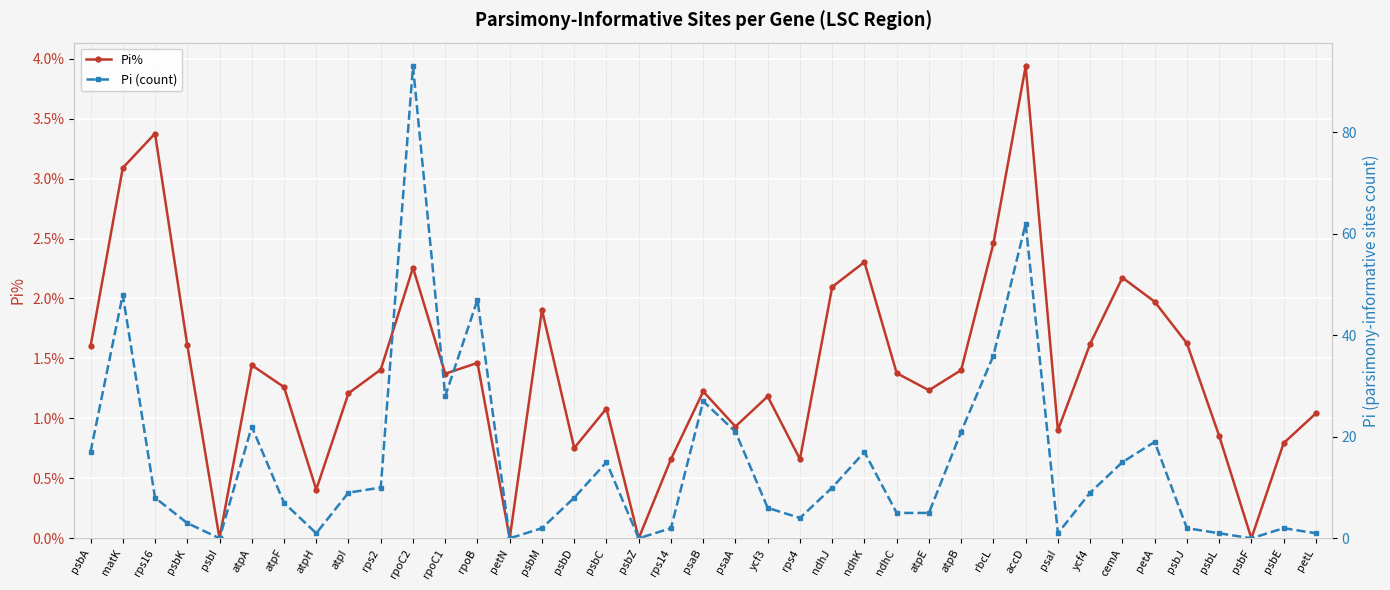

What is the average value of the Pi (count) series?

15.0